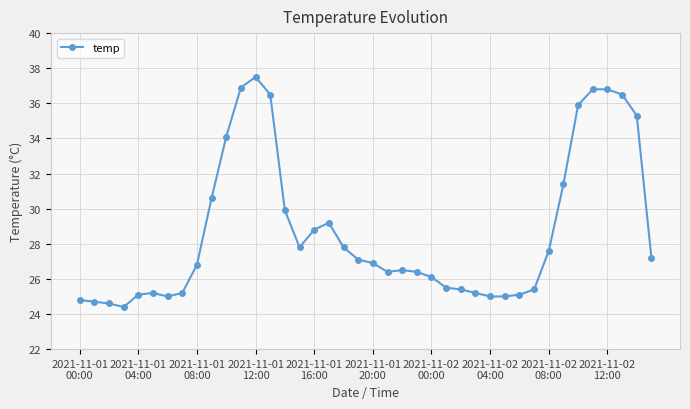

What is the maximum value shown in the chart?

37.5